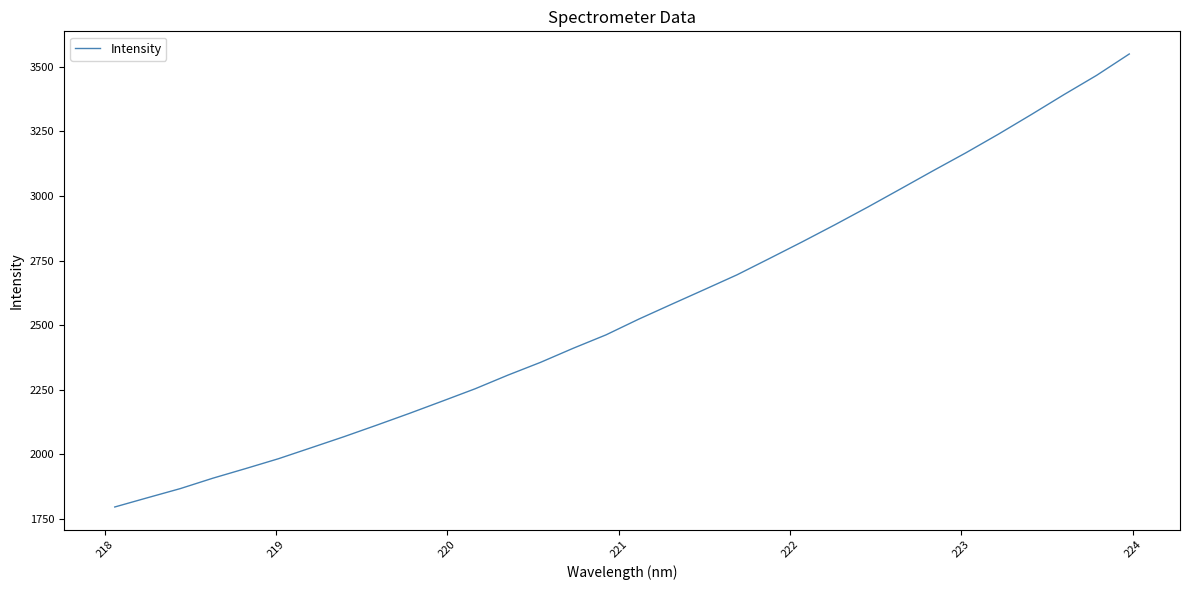

How many lines are shown in the chart?

1